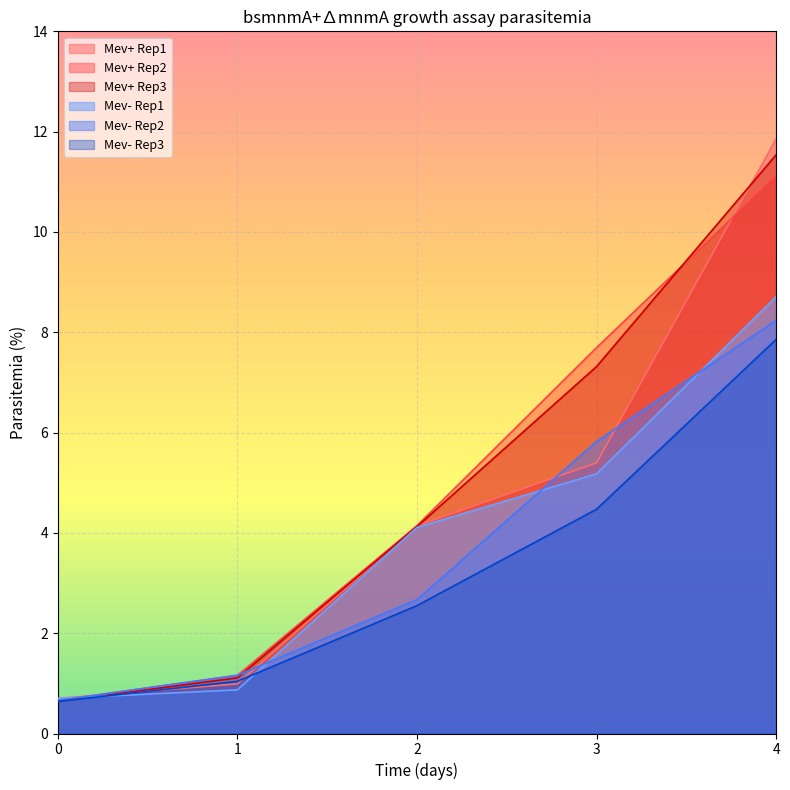

What is the difference between the Mev+ Rep1 values at 3 and 1?

4.4